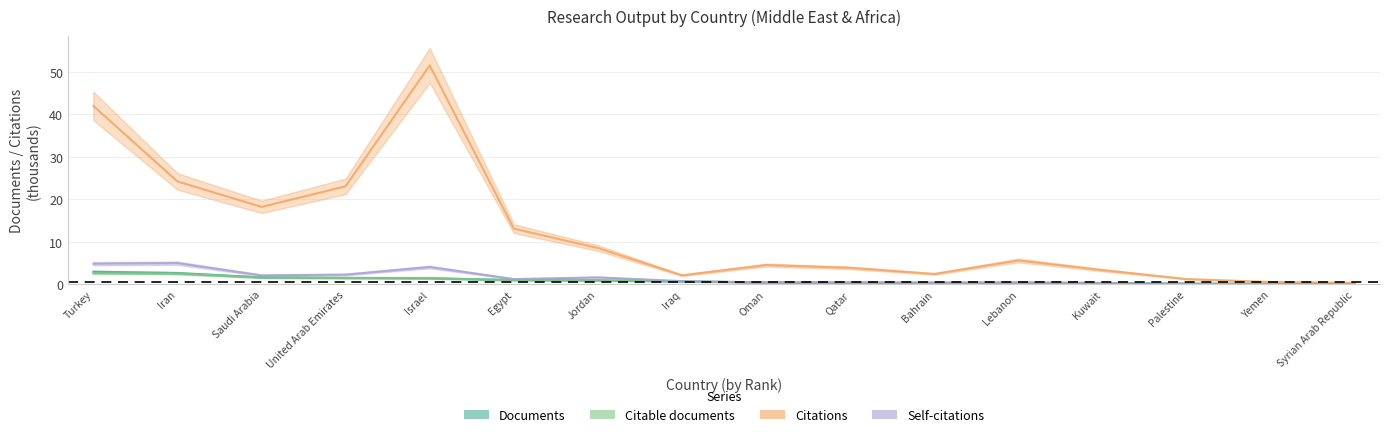

Reading right to left, what are all the values shown in this chart?

Documents: 0.0	0.1	0.1	0.3	0.3	0.4	0.4	0.4	0.6	0.9	1.0	1.4	1.5	1.6	2.6	2.9
Citable documents: 0.0	0.1	0.1	0.3	0.3	0.3	0.3	0.4	0.6	0.9	1.0	1.4	1.5	1.6	2.5	2.6
Citations: 0.4	0.5	1.2	3.3	5.6	2.4	3.8	4.5	2.1	8.5	13.1	51.5	23.0	18.2	24.2	41.9
Self-citations: 0.0	0.1	0.1	0.3	0.4	0.4	0.4	0.4	0.7	1.6	1.2	4.0	2.3	2.1	5.0	4.8